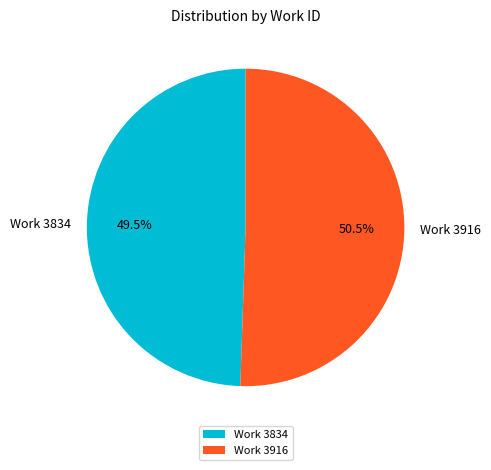

Is there any slice that represents more than half of the pie?

Yes